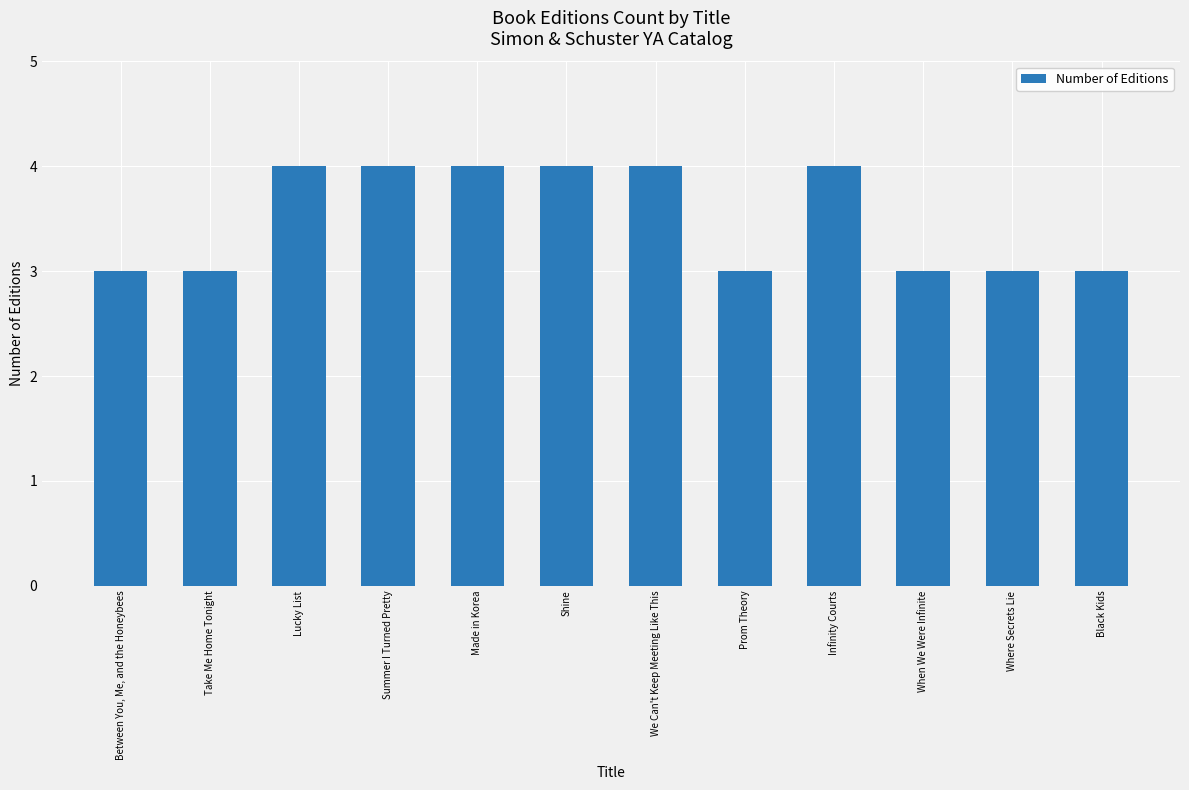

Reading left to right, what are all the values shown in this chart?

3	3	4	4	4	4	4	3	4	3	3	3